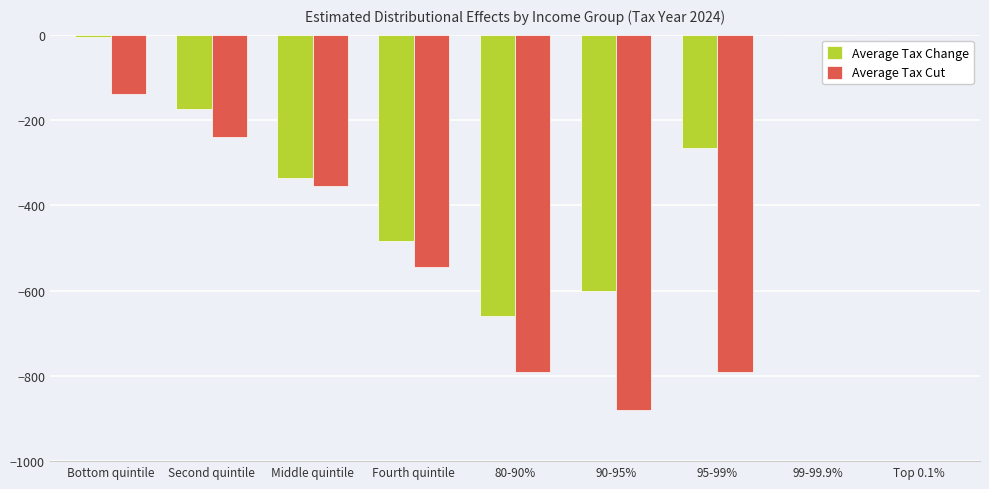

Reading right to left, list all the values displayed in this chart.

Average Tax Change: 0	0	-265	-600	-660	-485	-335	-175	-5
Average Tax Cut: 0	0	-790	-880	-790	-545	-355	-240	-140